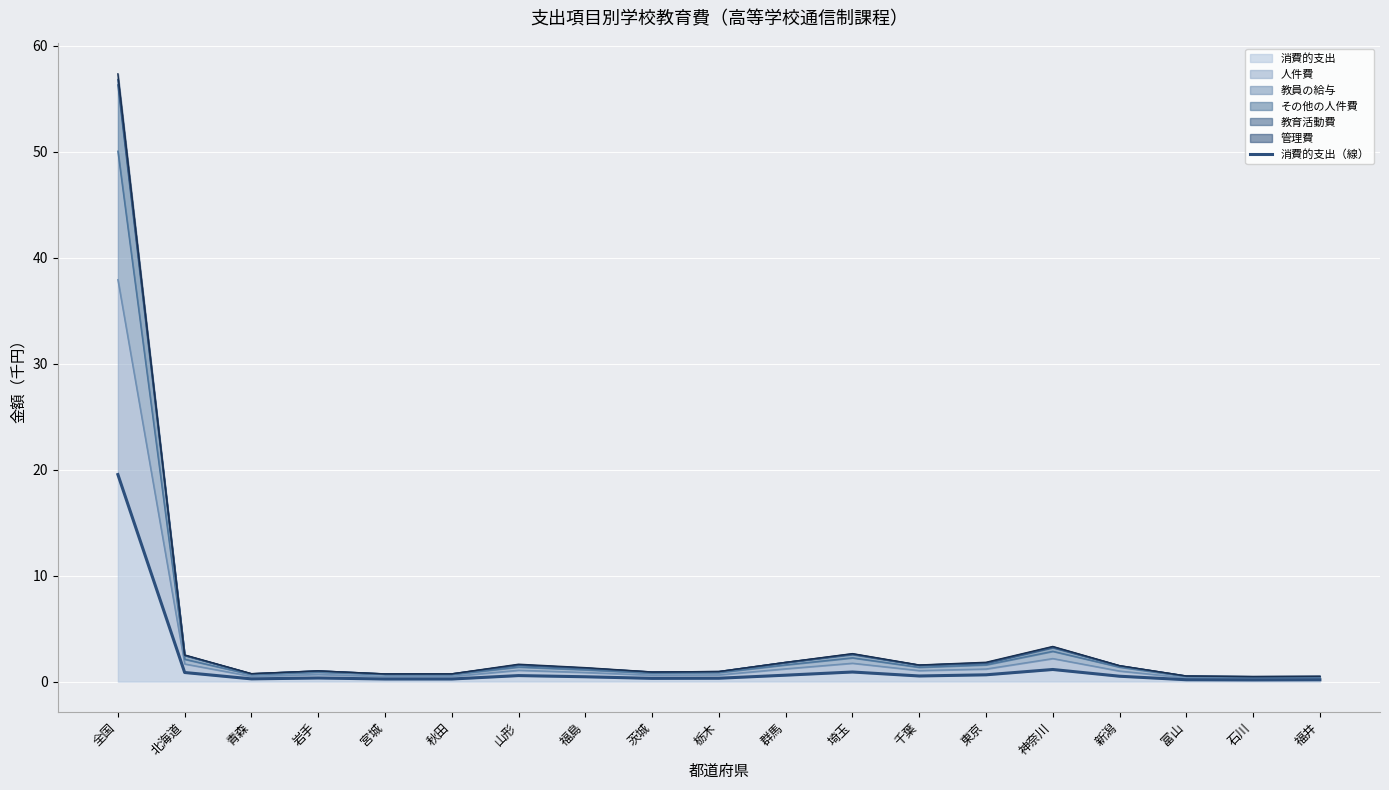

The chart shows a value of 19.5 at 全国. True or false?

True